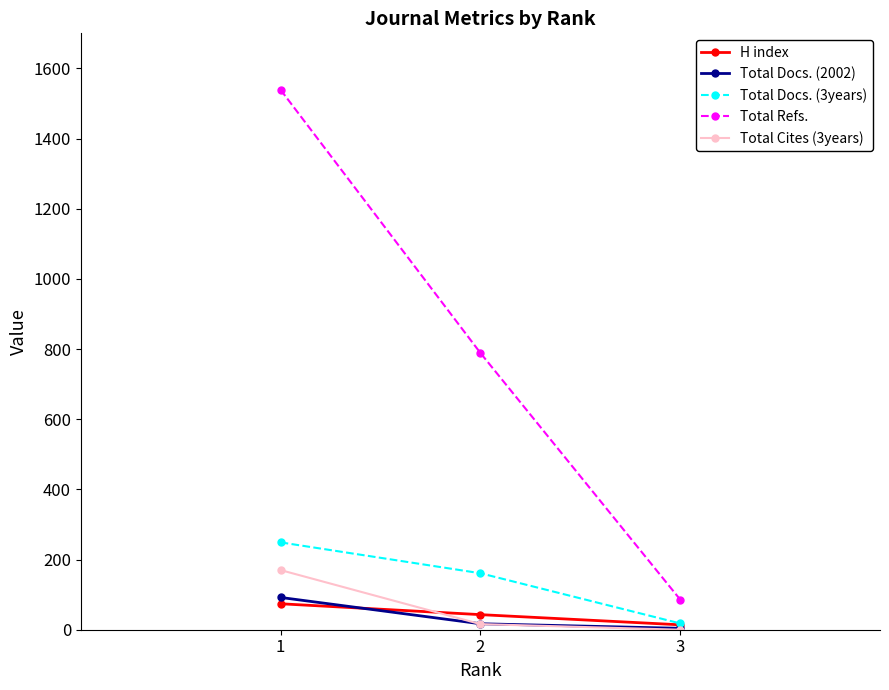

What is the value of the Total Docs. (2002) point at the 1st from the left?

92